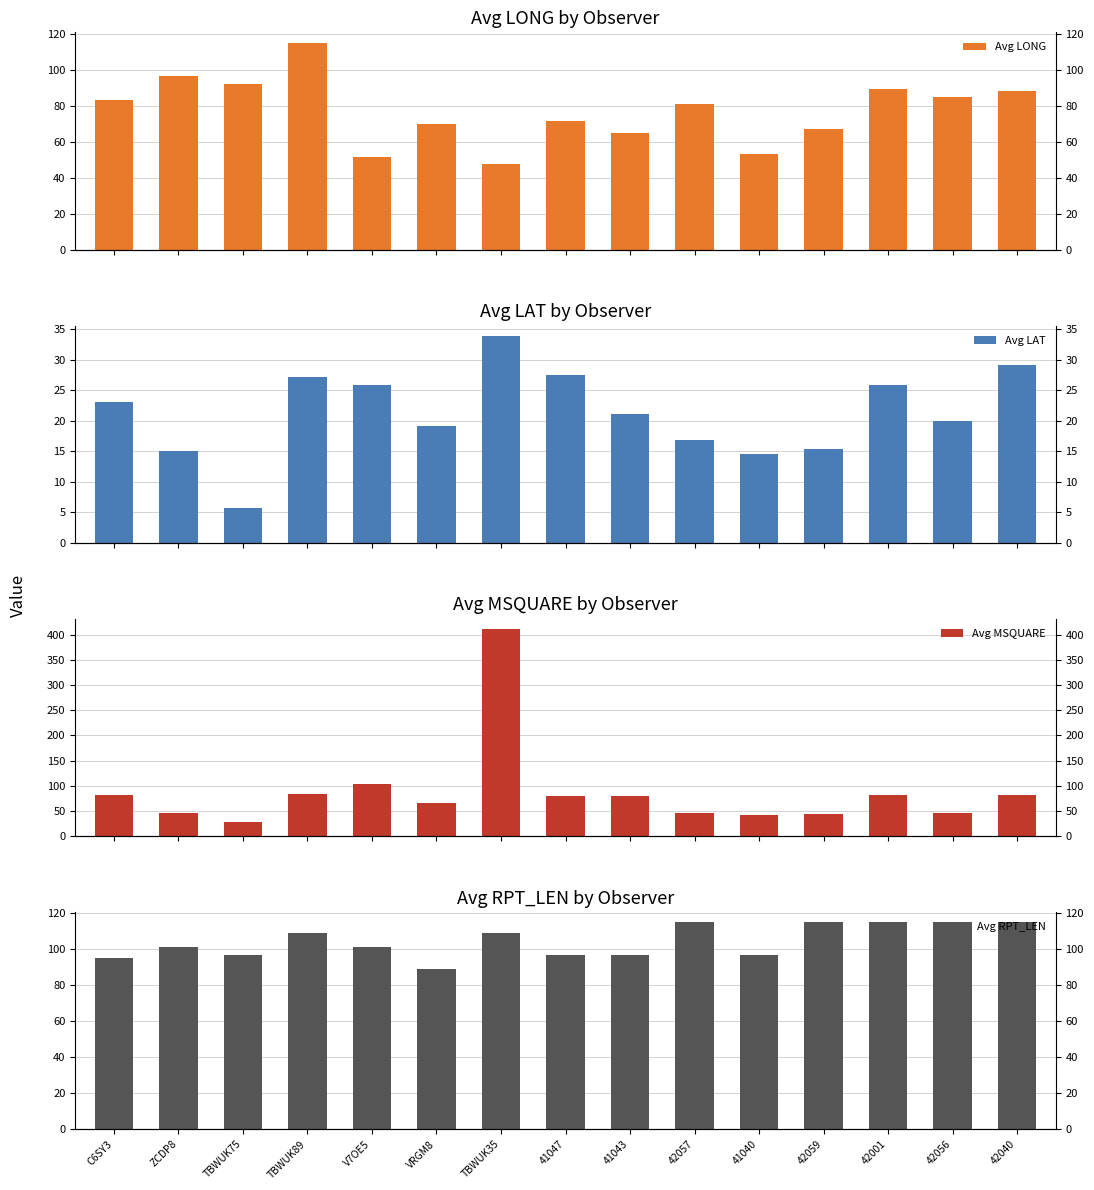

What position from the left is 42001?

13